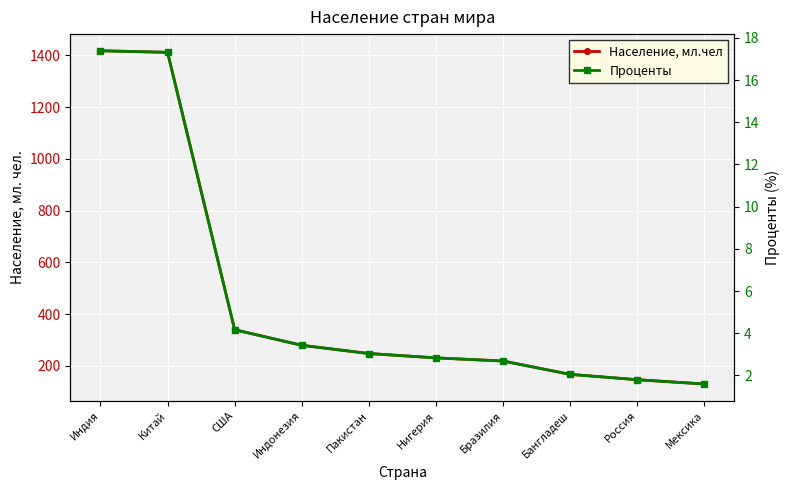

What is the lowest value of the Проценты series?

1.6